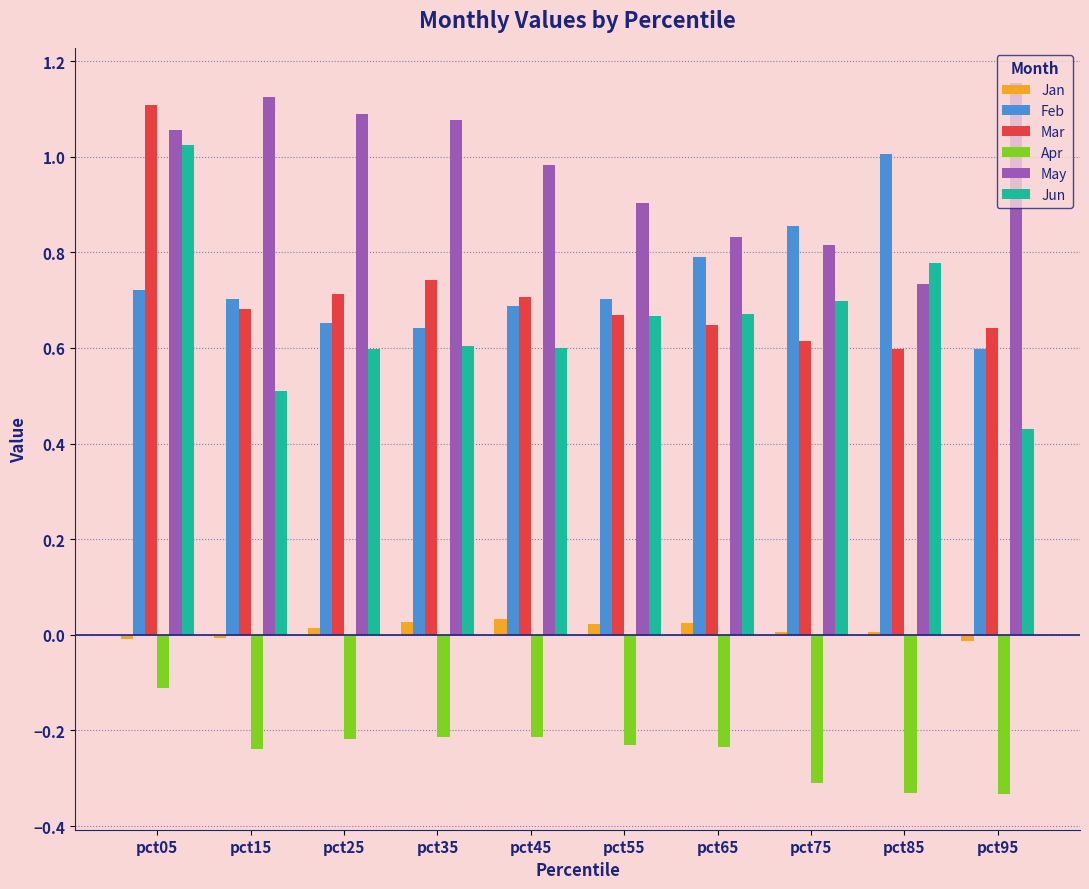

The Jan series shows 0.0 at pct65. True or false?

True